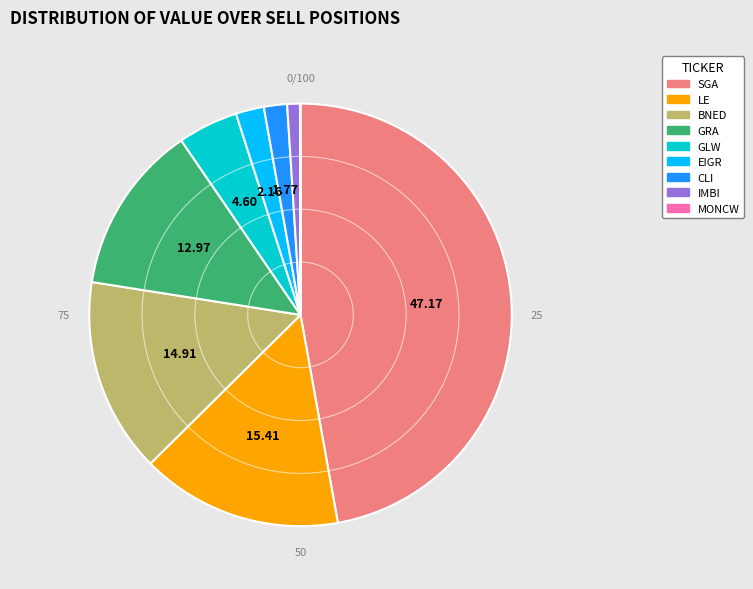

Does any single category account for the majority?

No